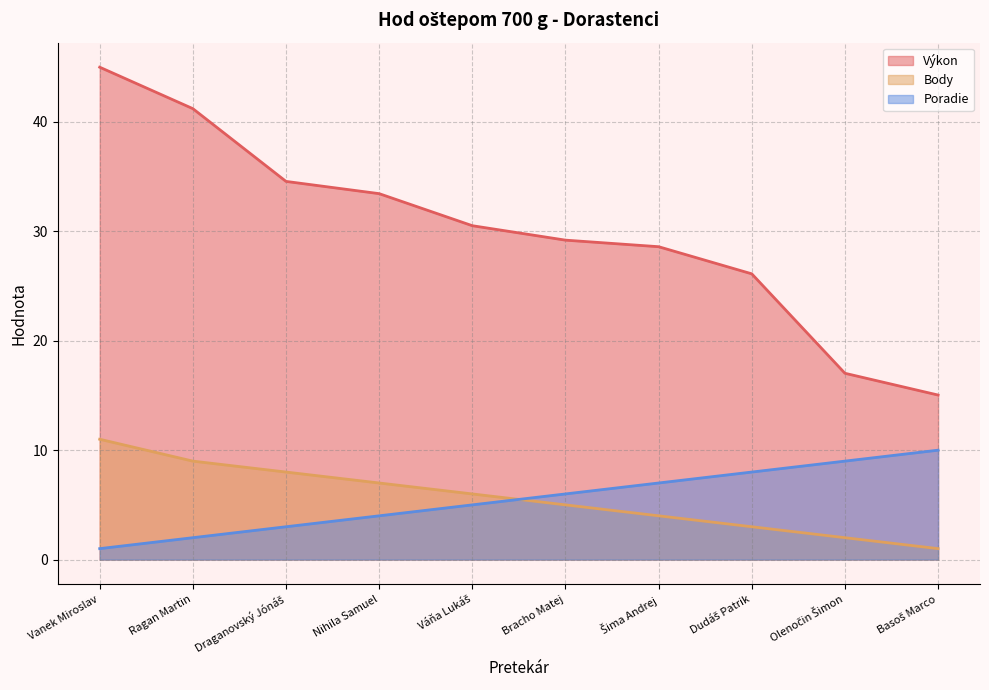

Reading left to right, transcribe all the data shown in this chart.

Výkon: 45.0	41.2	34.6	33.5	30.5	29.2	28.6	26.1	17.0	15.0
Body: 11.0	9.0	8.0	7.0	6.0	5.0	4.0	3.0	2.0	1.0
Poradie: 1.0	2.0	3.0	4.0	5.0	6.0	7.0	8.0	9.0	10.0